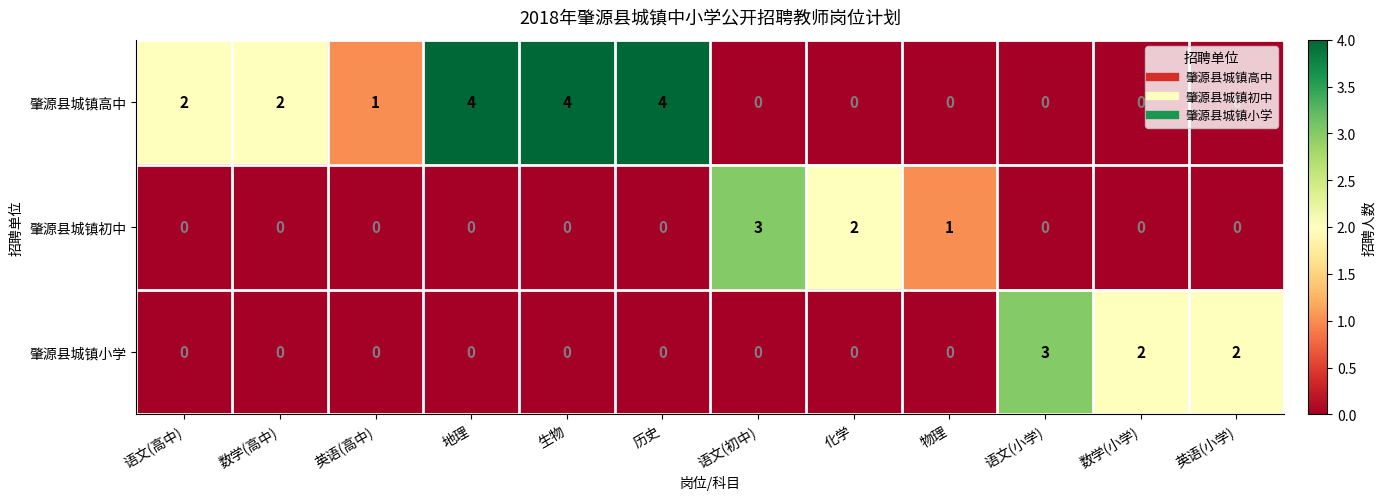

The value of 肇源县城镇高中 at 历史 is 6. True or false?

False